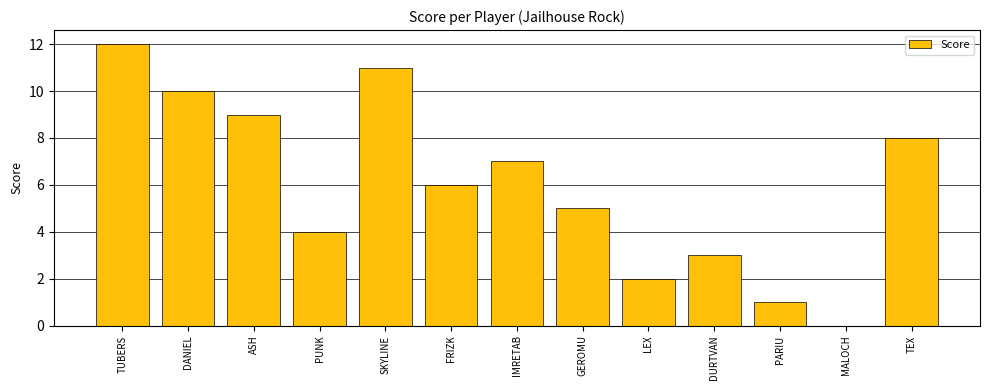

Approximately how many times larger is the value at TUBERS compared to DANIEL?

1.2